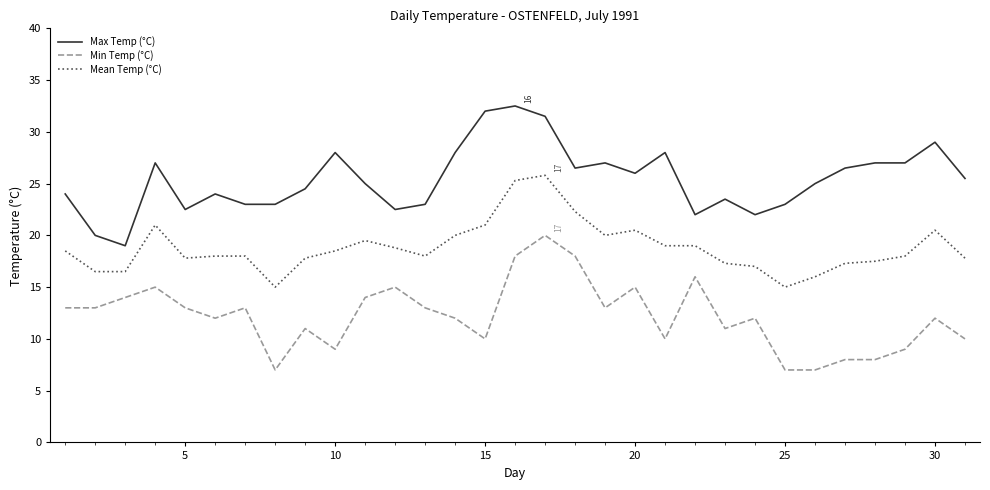

Which series has the largest total across all categories?

Max Temp (°C)